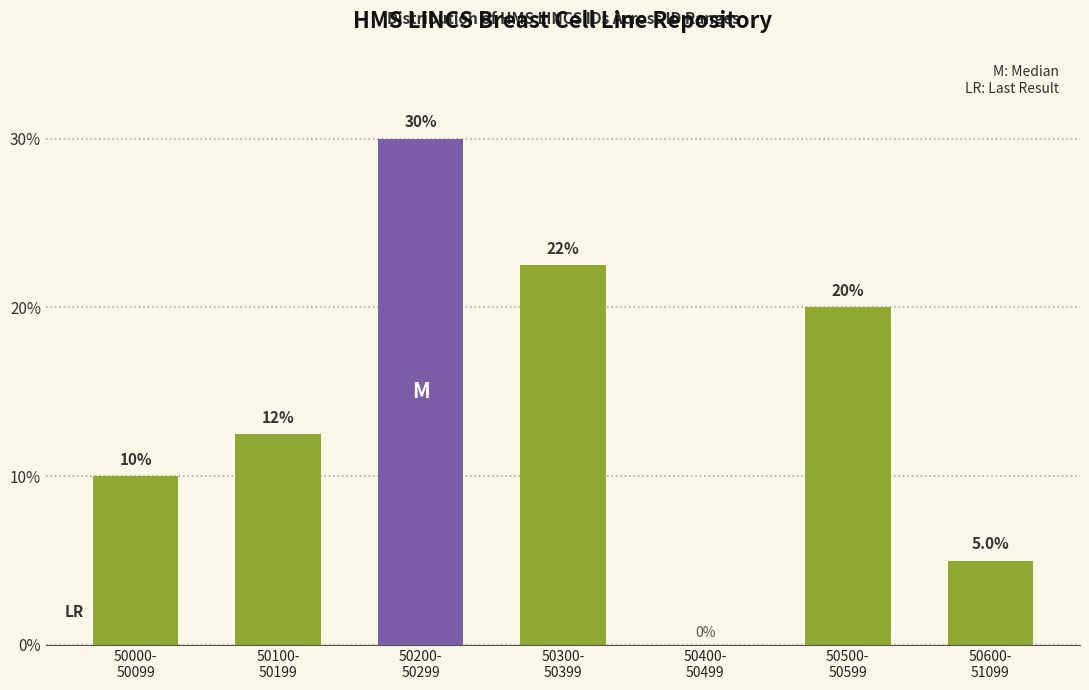

What is the greatest value displayed?

30.0